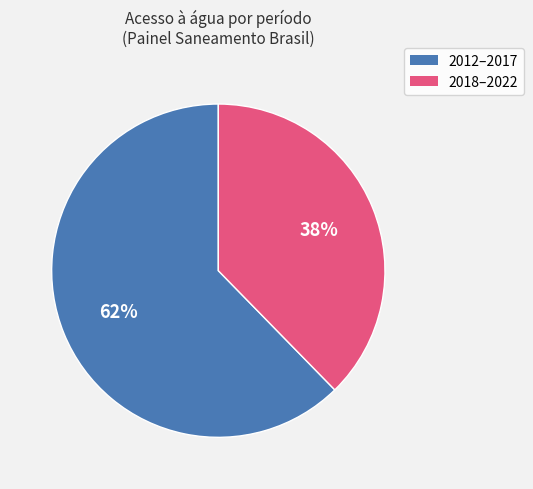

To the nearest percent, what portion does 2012–2017 represent?

62%